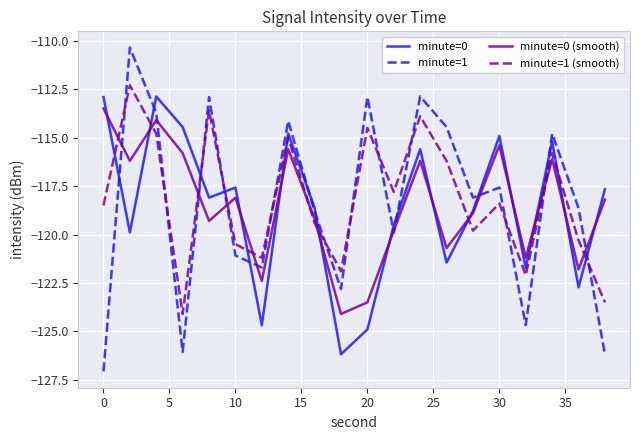

Is this an area chart (filled region under the line)?

No